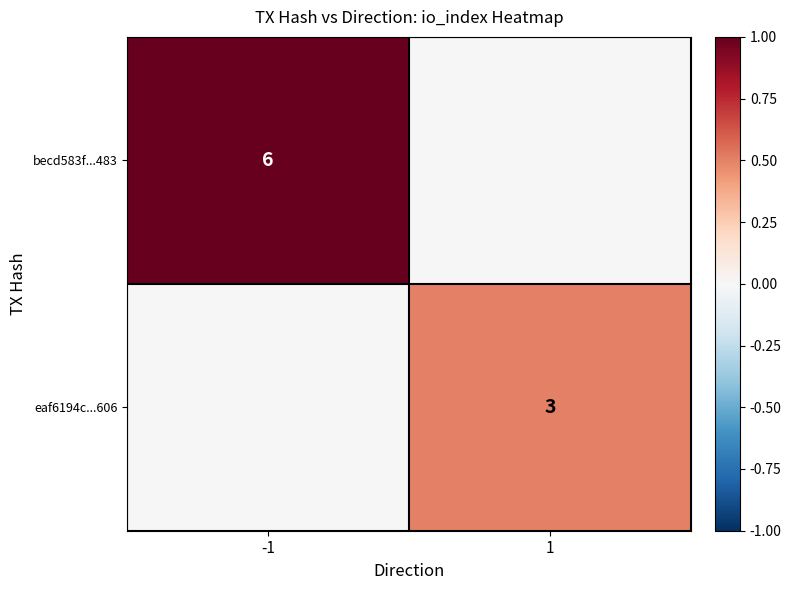

The value of eaf6194c...606 at 1 is 3. True or false?

True